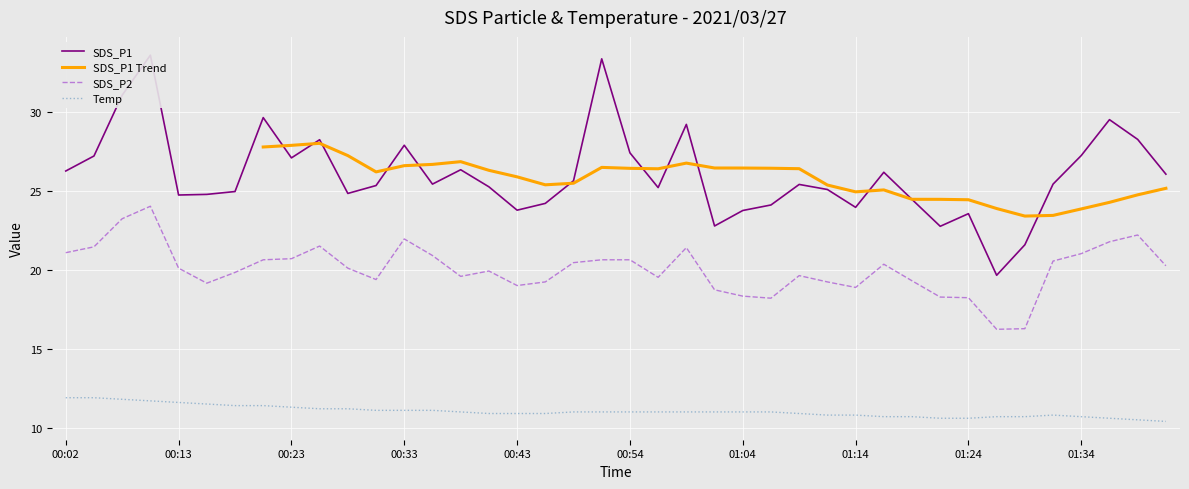

How many values in the SDS_P2 series are below 20?

19